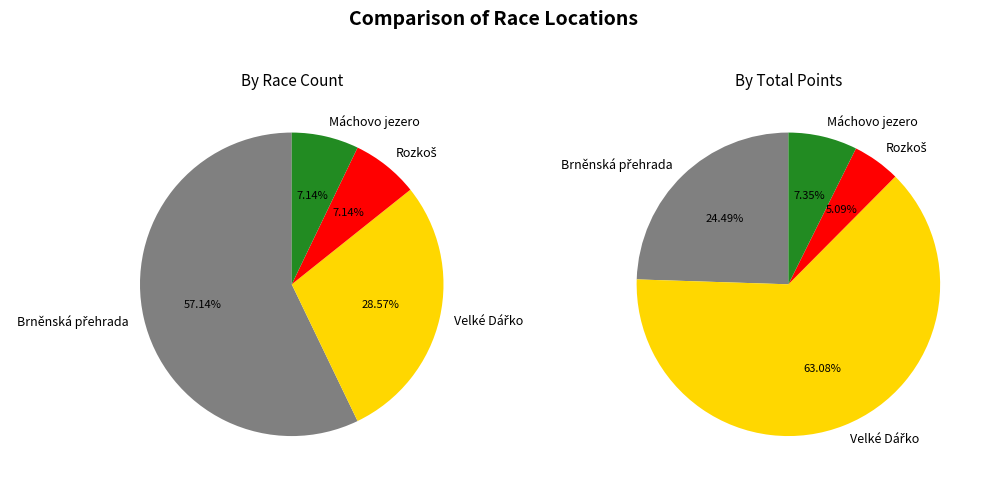

Rank the categories by value from lowest to highest.

Rozkoš, Máchovo jezero, Velké Dářko, Brněnská přehrada